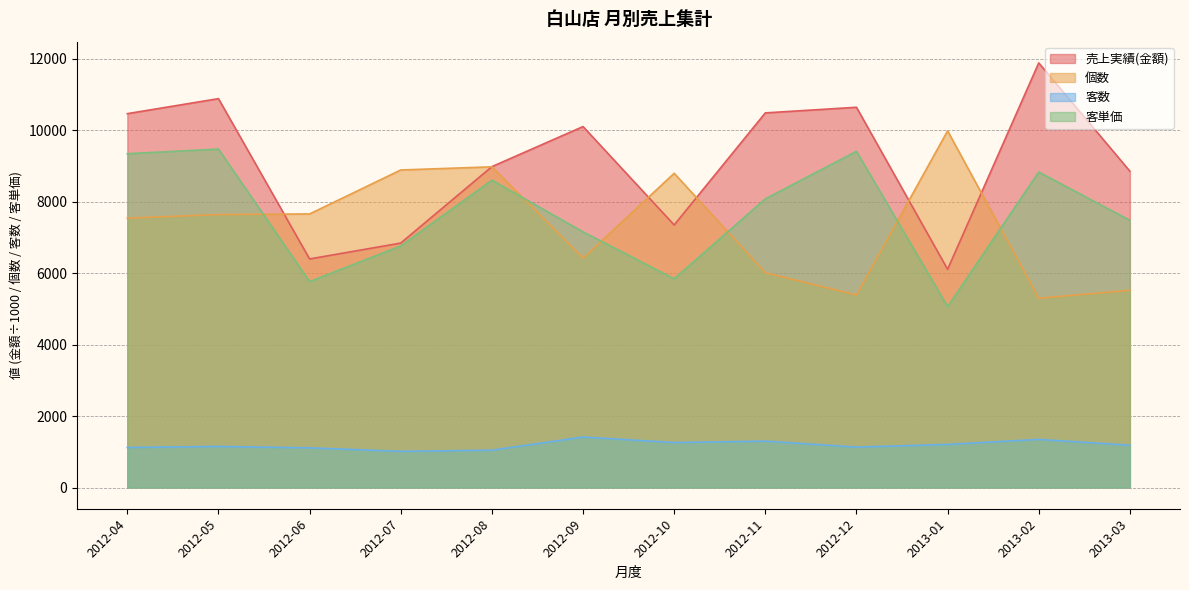

True or false: 客数 and 個数 intersect in this chart.

False